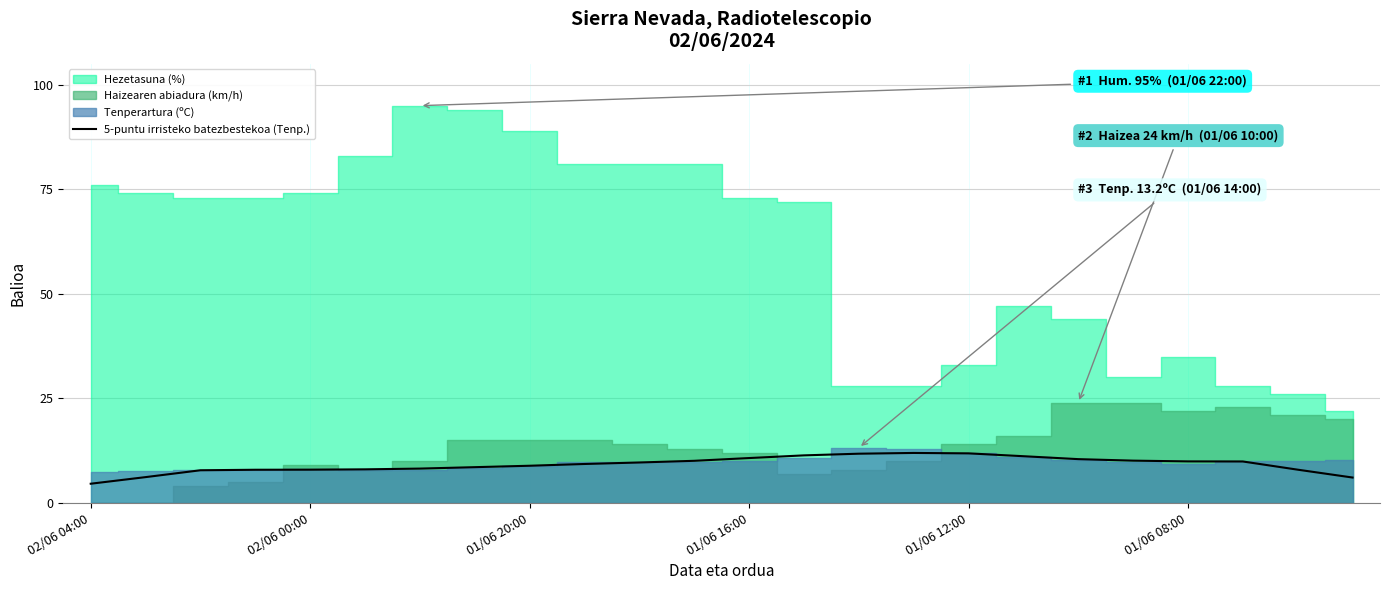

What position from the left is 17?

18